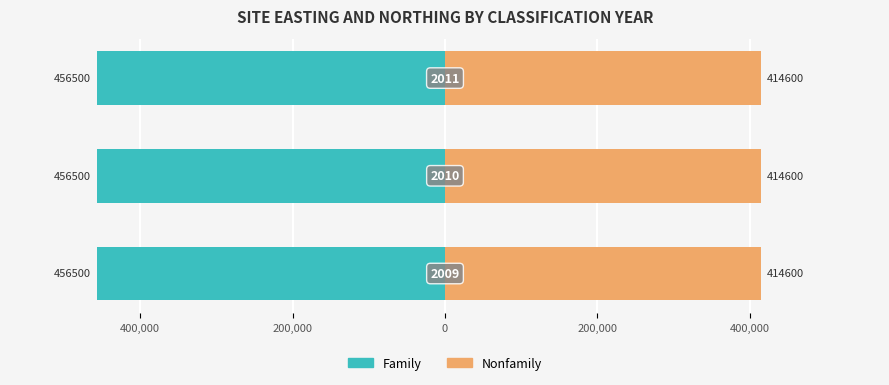

Between 2009 and 2010, which series saw the biggest shift?

Family